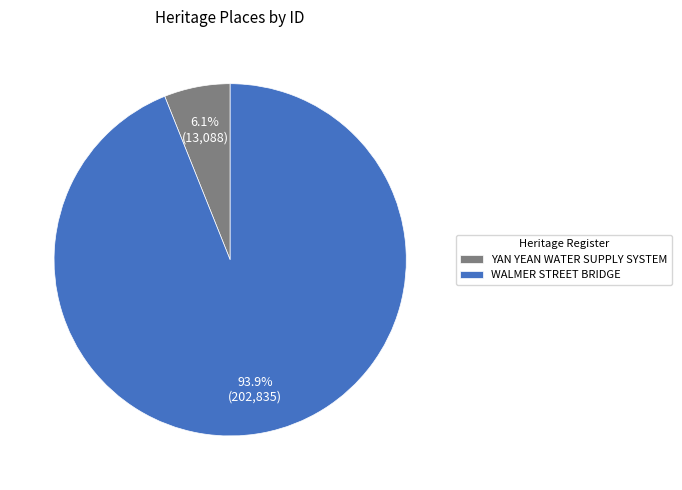

What percentage is the YAN YEAN WATER SUPPLY SYSTEM slice, to the nearest percent?

6%